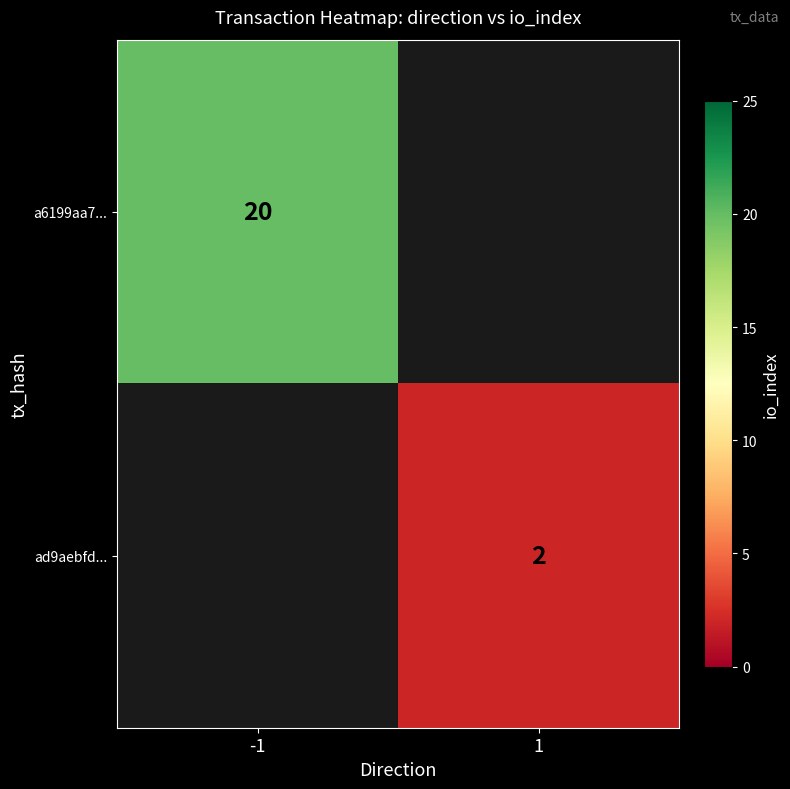

Is it true that a6199aa7... equals 11 at -1?

False